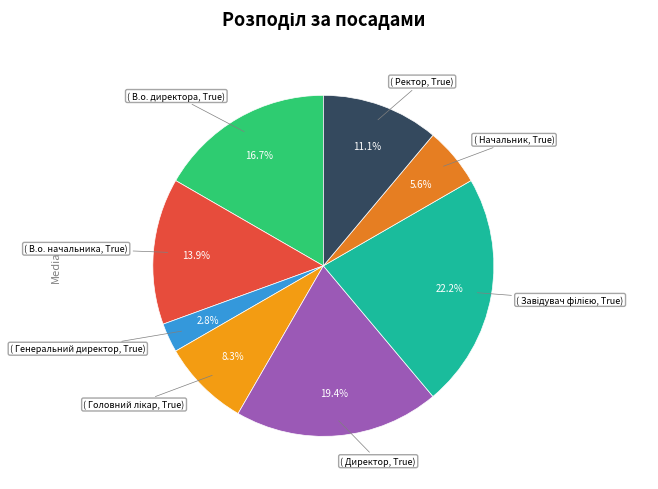

Count the number of slices in the pie.

8